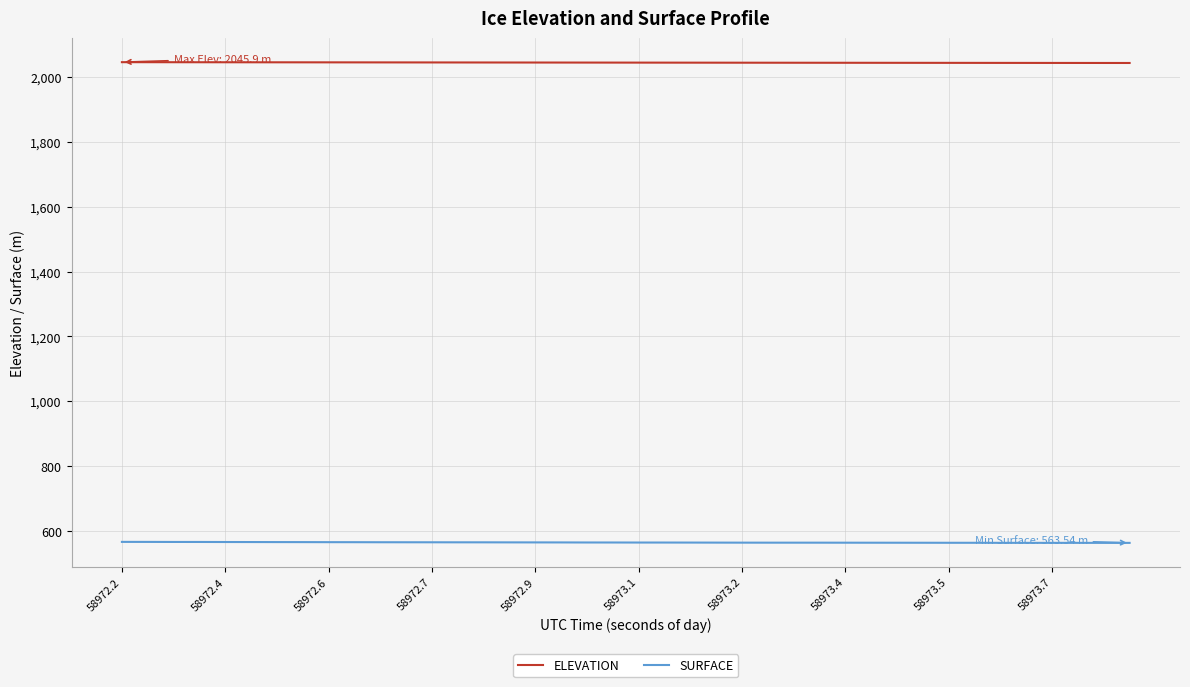

Rank the series by their maximum value, from highest to lowest.

ELEVATION, SURFACE